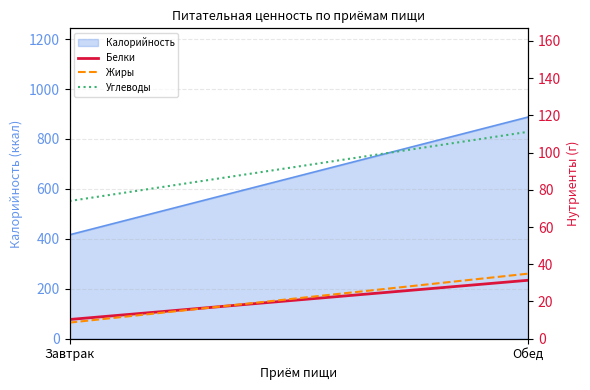

What is the total value across all series at Обед?

177.5